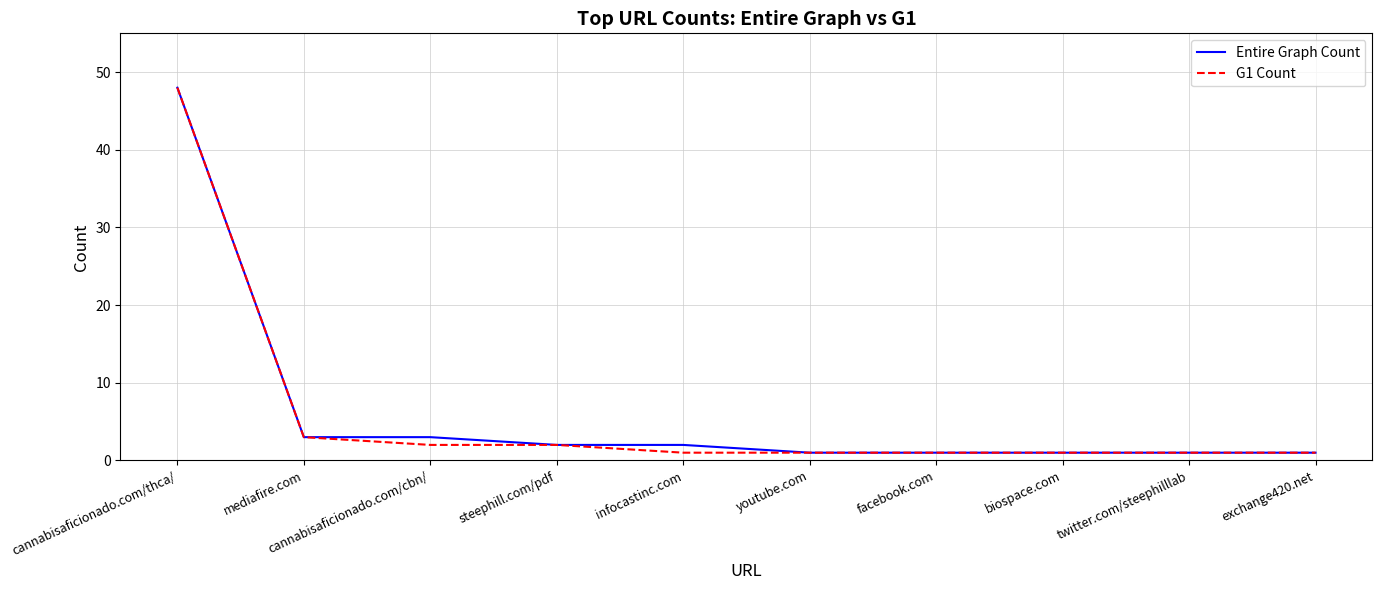

What position from the left is cannabisaficionado.com/cbn/?

3